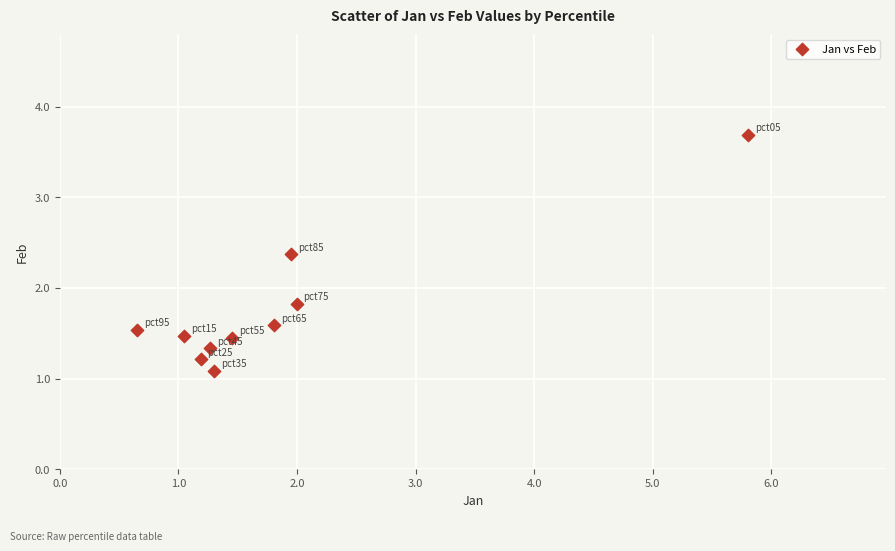

What Y value in the scatter plot is closest to 2?

1.8